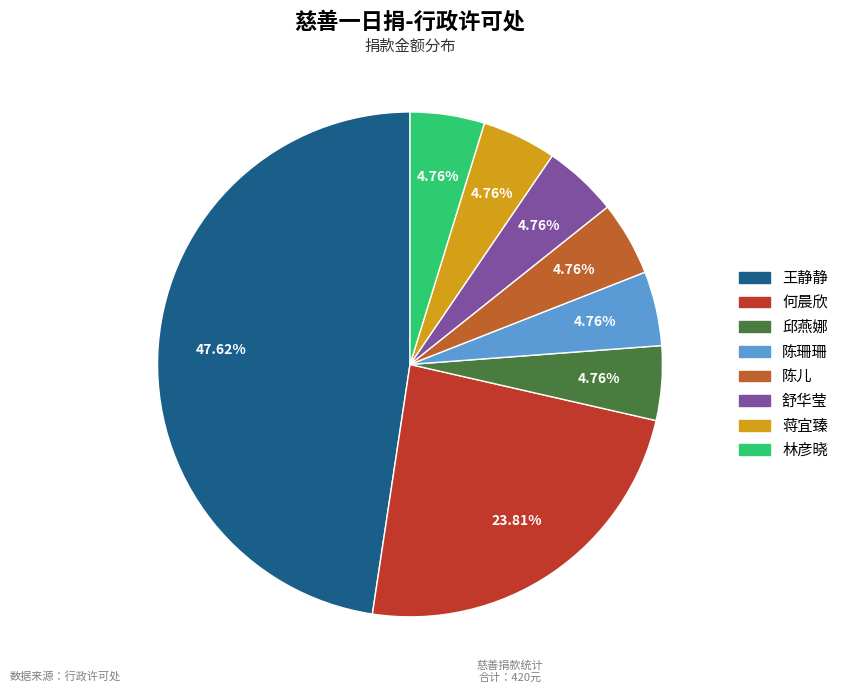

Do 舒华莹 and 陈儿 together represent more than half of the pie?

No